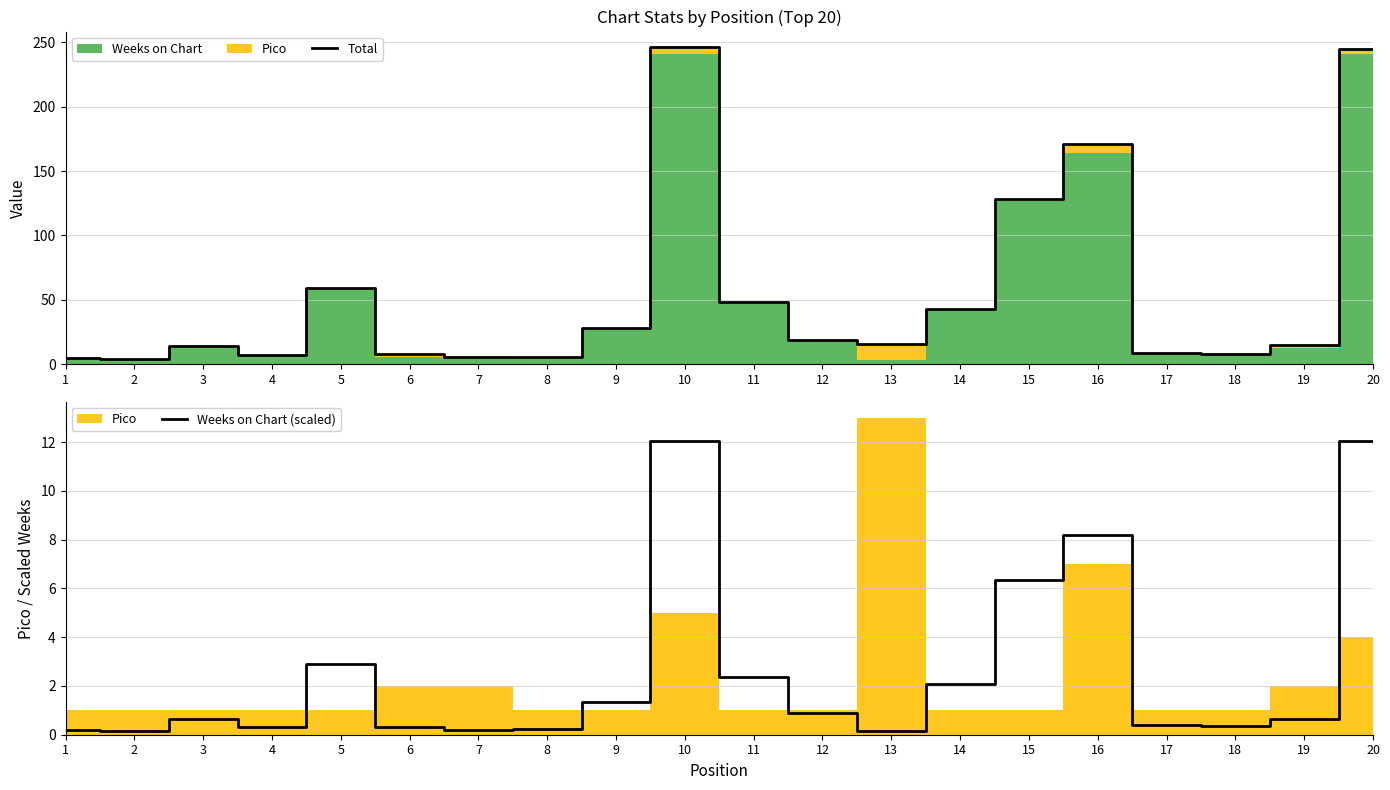

The Total series shows 19 at 12. True or false?

True